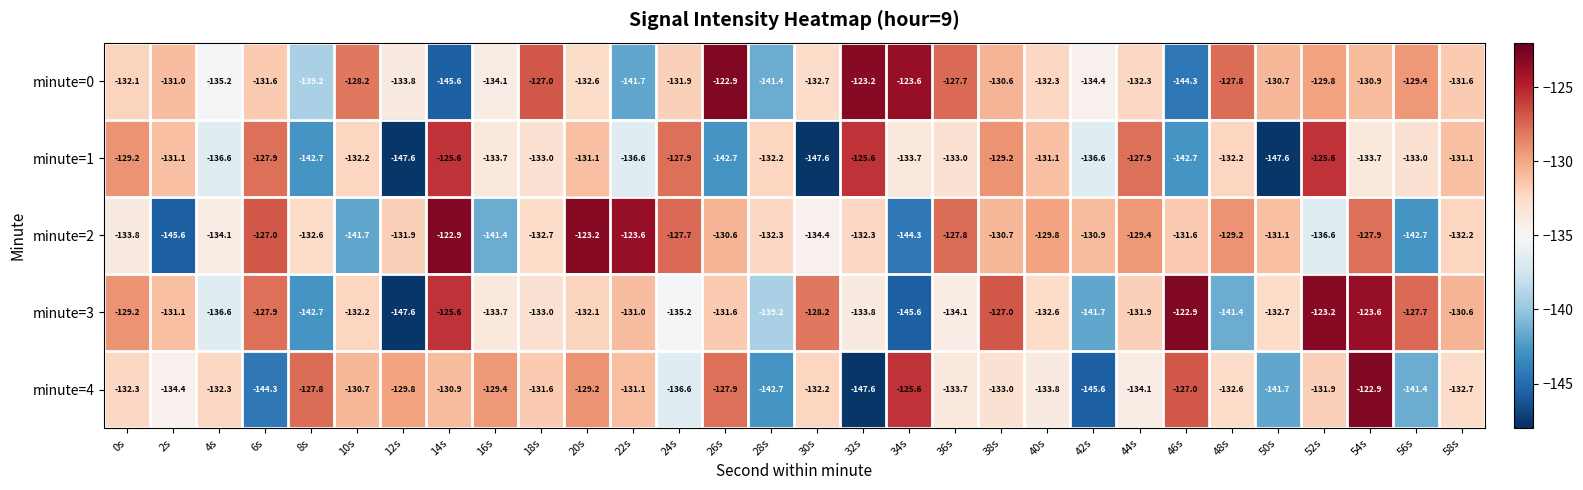

Where does the minute=3 series first go above -132?

0s